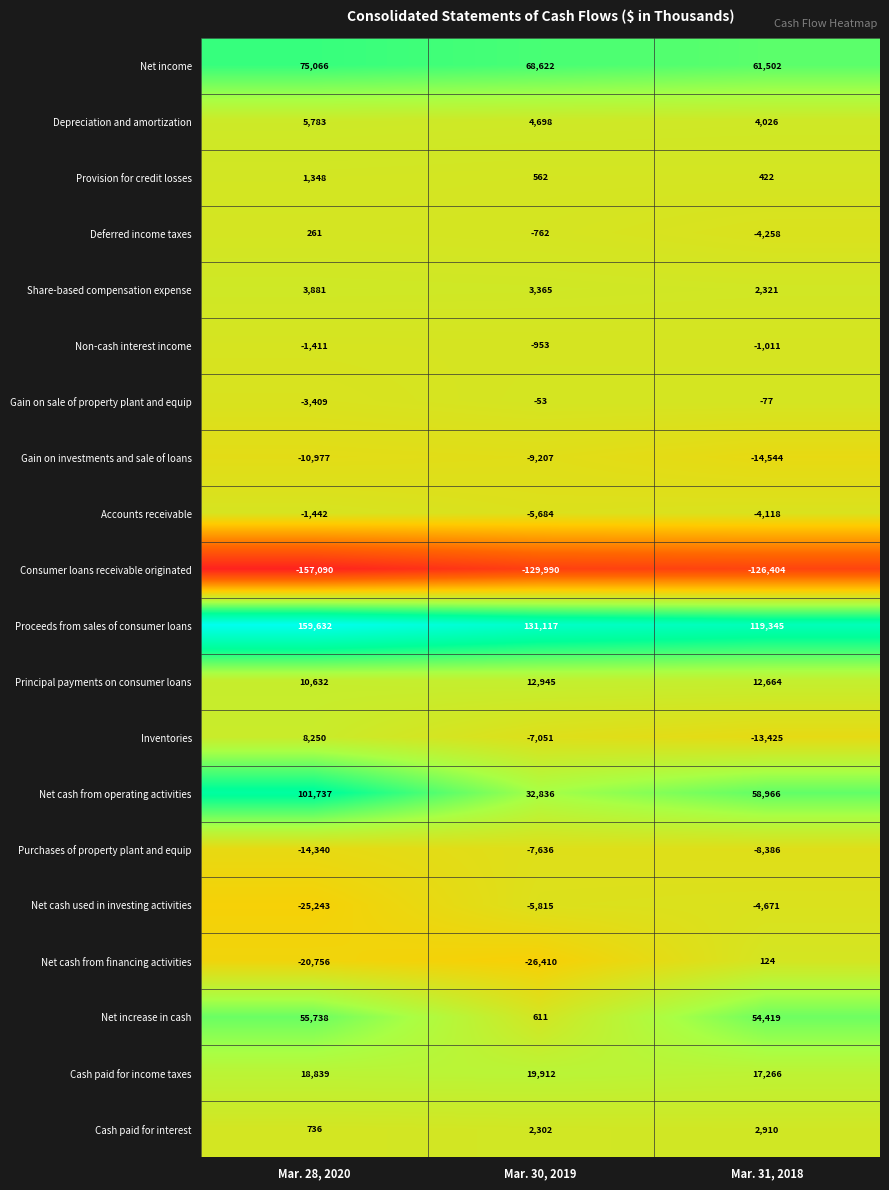

How many Proceeds from sales of consumer loans values are between 119345 and 159632?

3